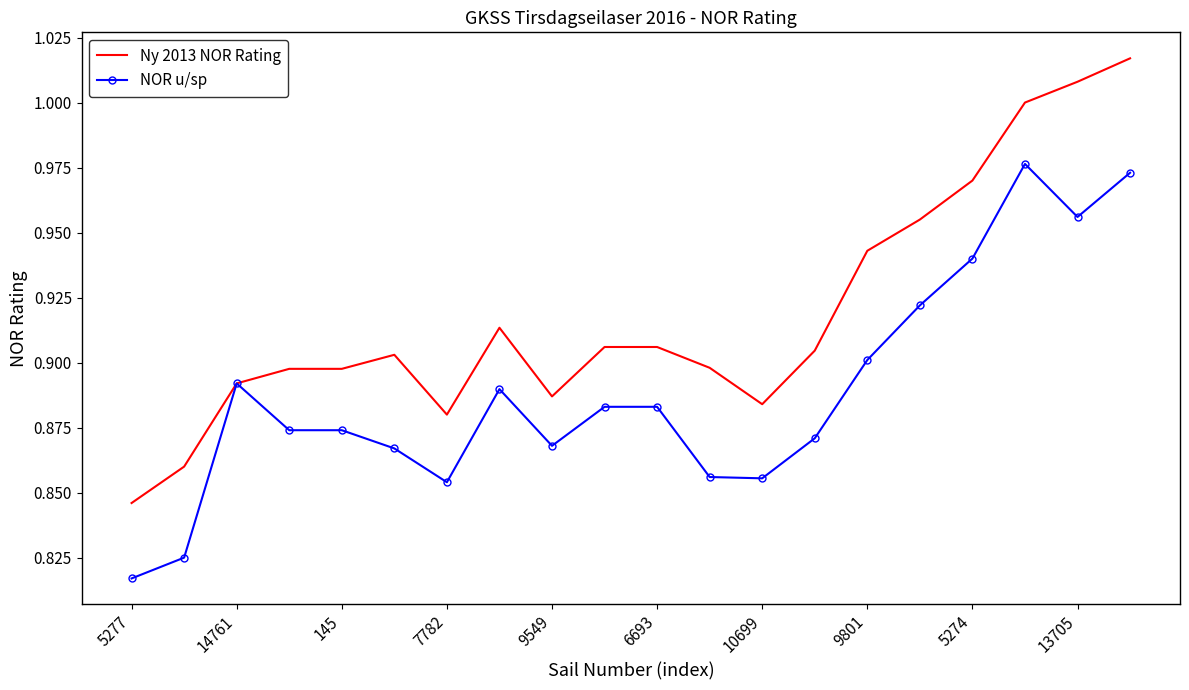

Which series has the largest total across all categories?

Ny 2013 NOR Rating